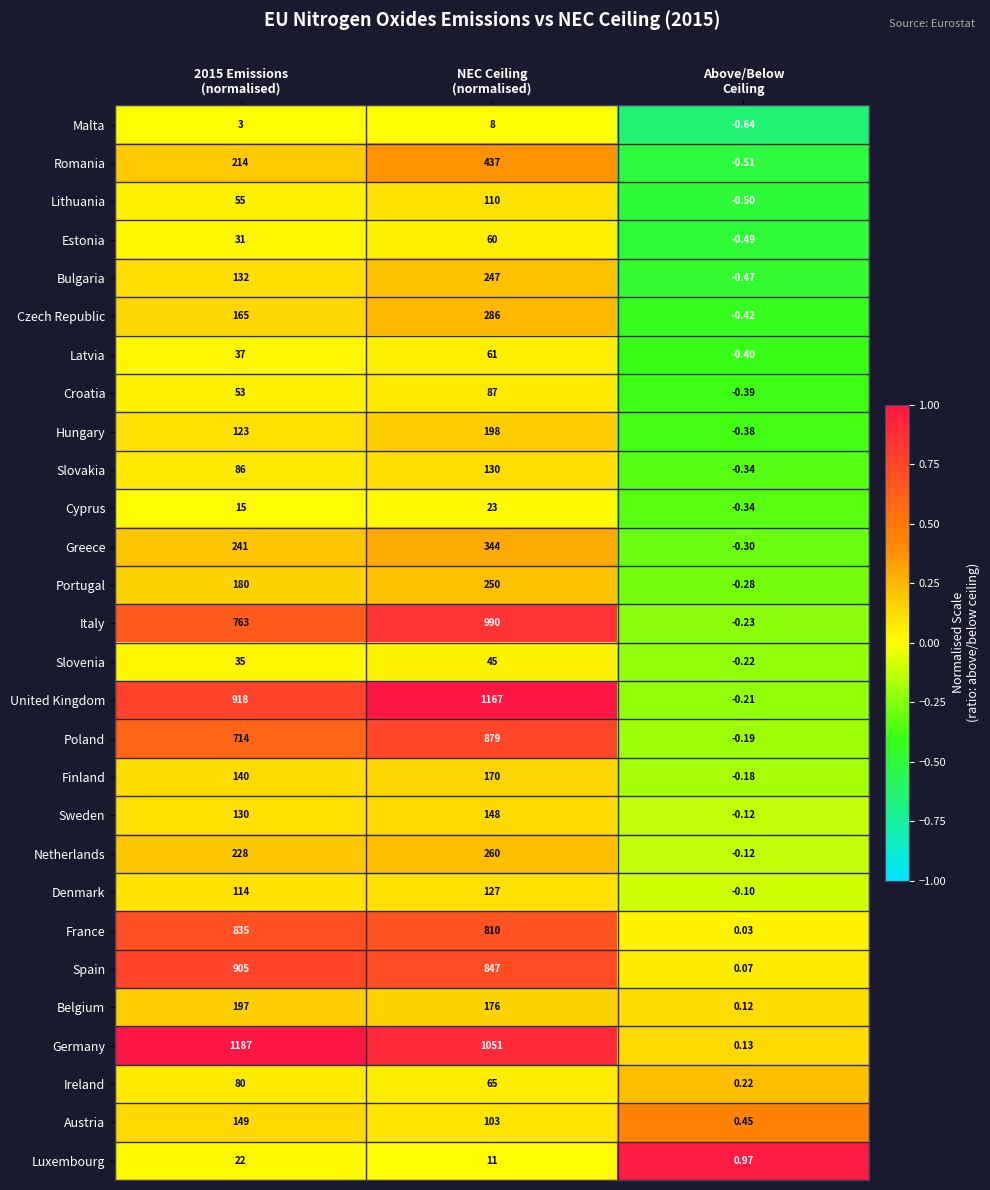

Rank the series by their maximum value, from lowest to highest.

Malta, Luxembourg, Cyprus, Slovenia, Estonia, Latvia, Ireland, Croatia, Lithuania, Denmark, Slovakia, Sweden, Austria, Finland, Belgium, Hungary, Bulgaria, Portugal, Netherlands, Czech Republic, Greece, Romania, France, Poland, Spain, Italy, United Kingdom, Germany